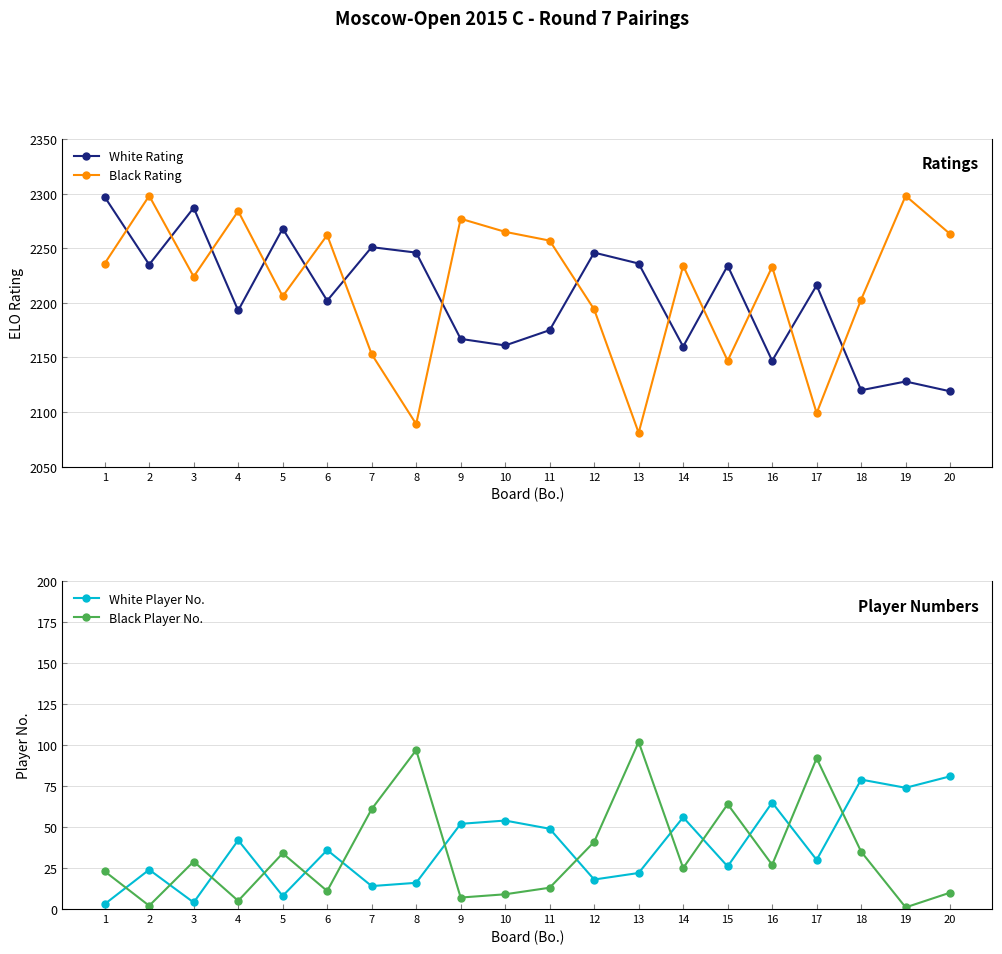

True or false: Black Rating and Black Player No. cross at least once.

False